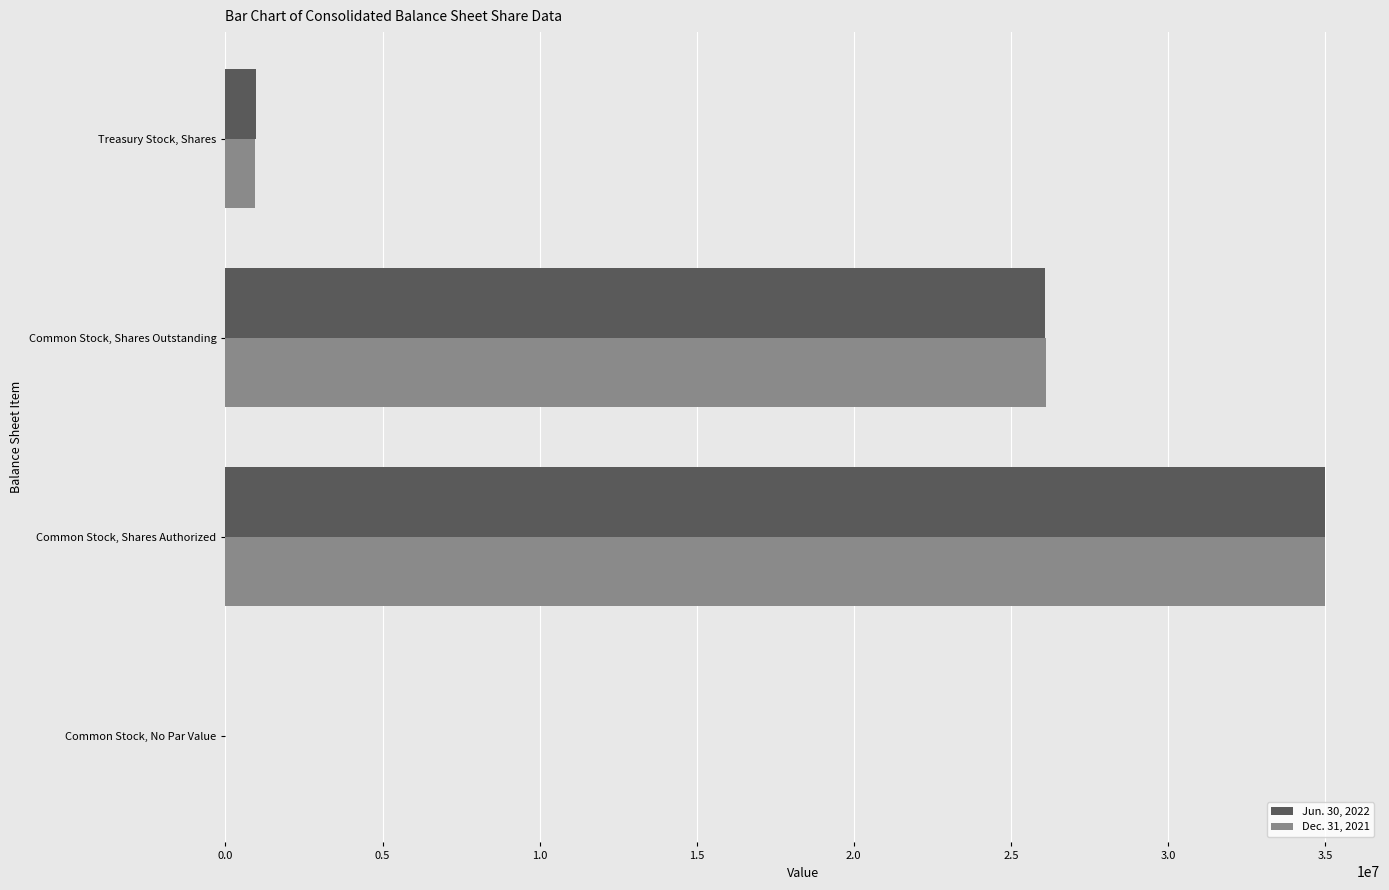

The Dec. 31, 2021 series shows 26103661 at Common Stock, Shares Outstanding. True or false?

True